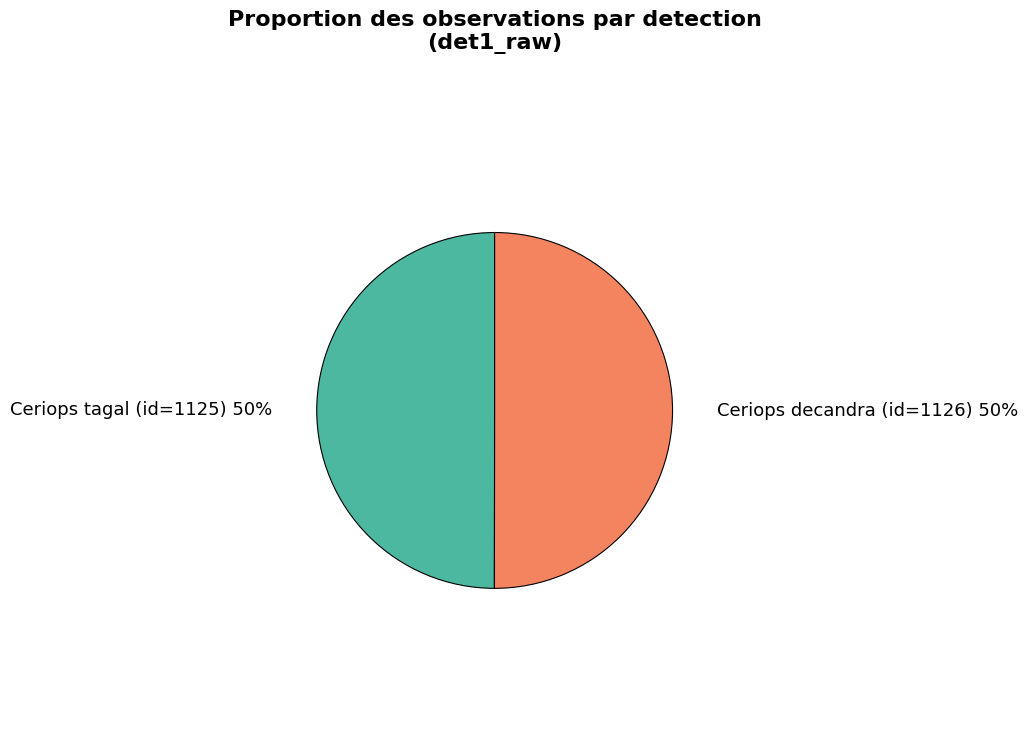

To the nearest percent, what is the combined percentage of Ceriops tagal (id=1125) and Ceriops decandra (id=1126)?

100%